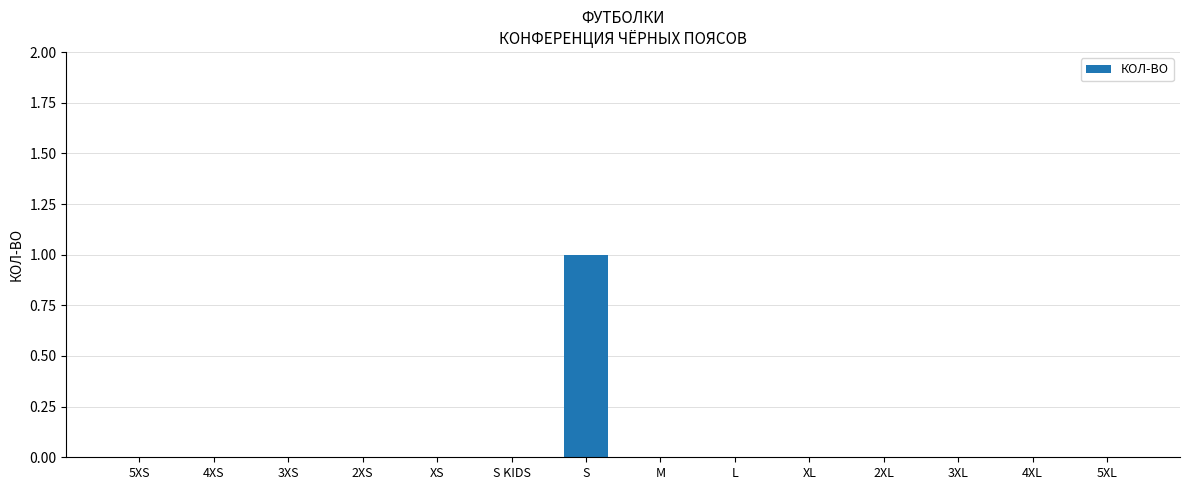

Reading left to right, list all the values displayed in this chart.

0	0	0	0	0	0	1	0	0	0	0	0	0	0